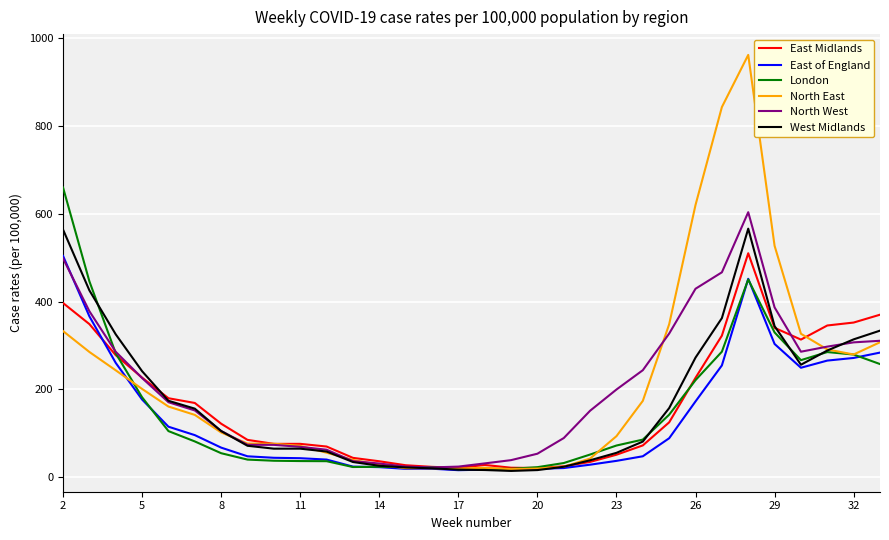

Which series has the widest spread of values?

North East